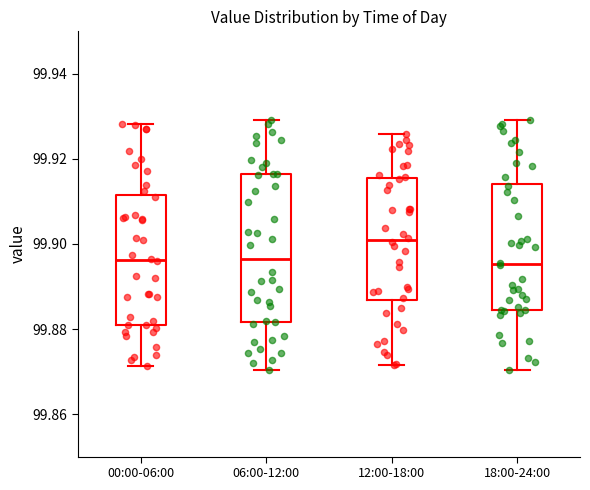

Which box's median line is the highest?

12:00-18:00